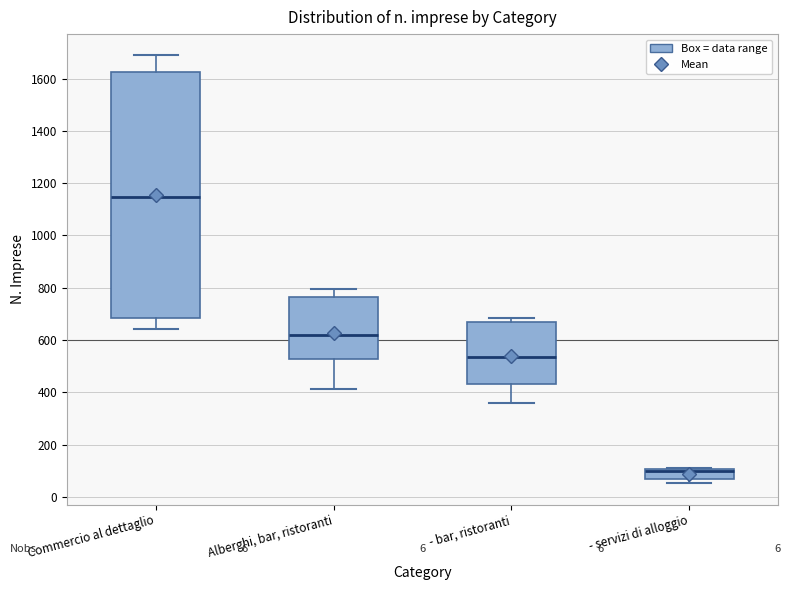

Which box's median line is the highest?

Commercio al dettaglio